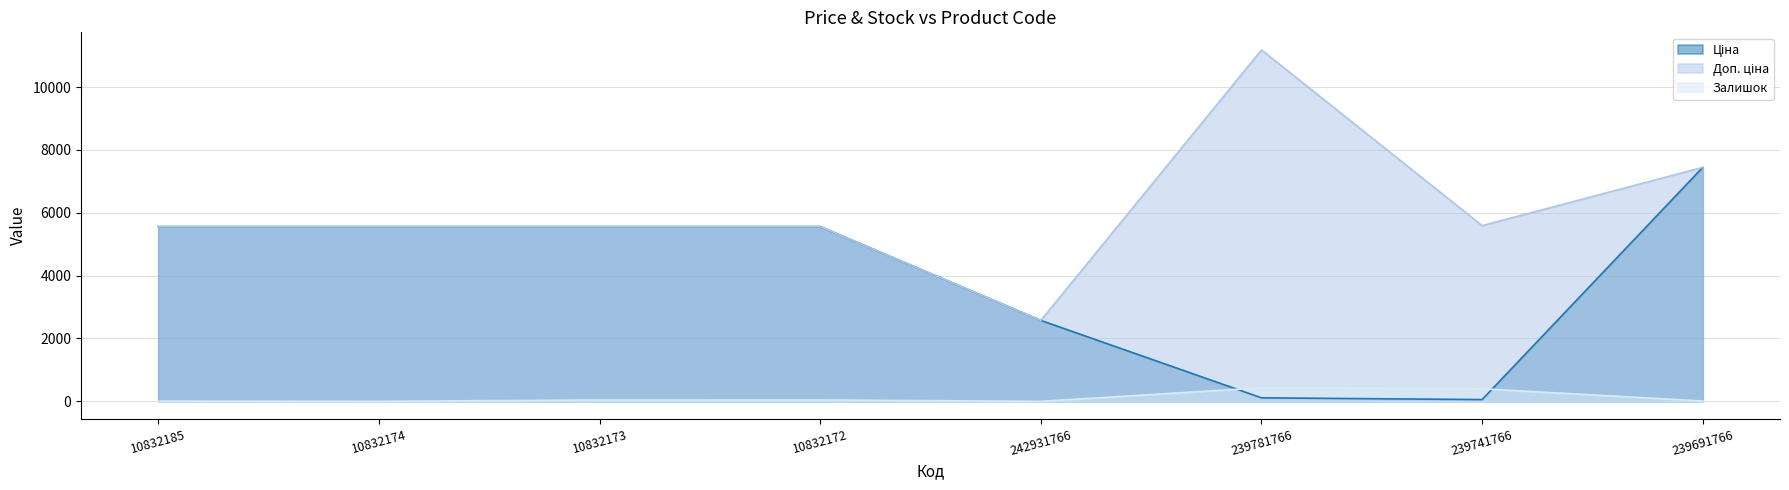

What is the average value of the Залишок series?

117.1